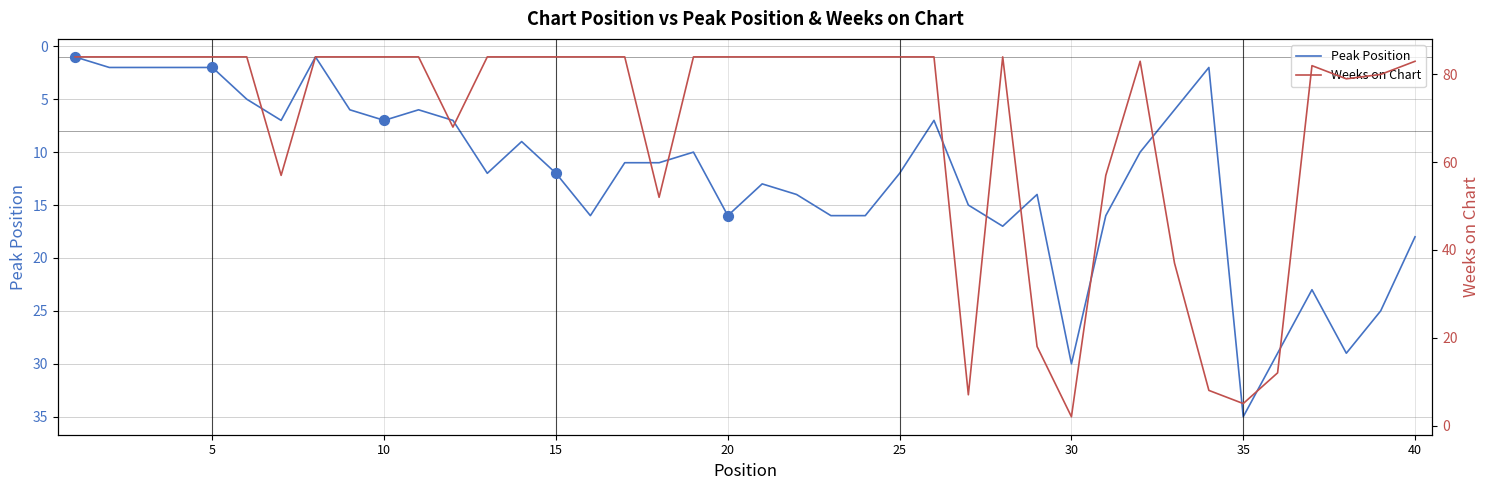

Which series reaches the maximum Y coordinate?

Weeks on Chart